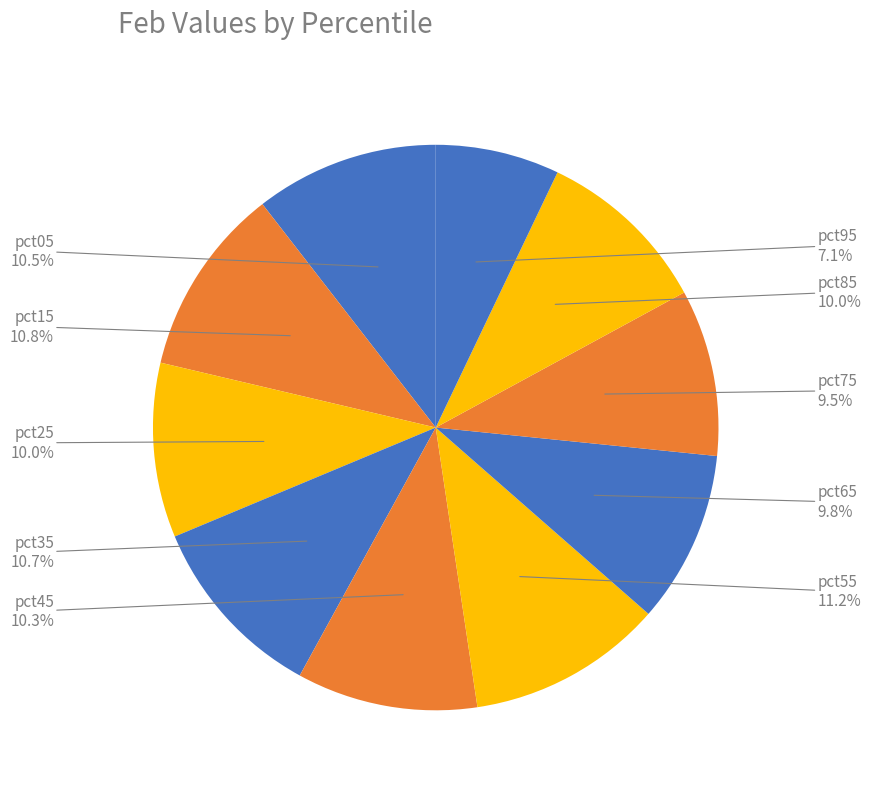

Is there a majority slice in this chart?

No